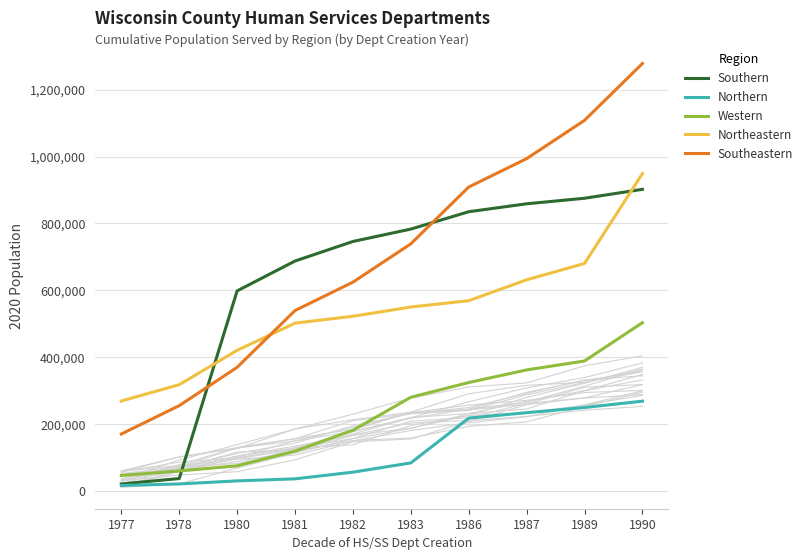

How many series are shown in this chart?

5